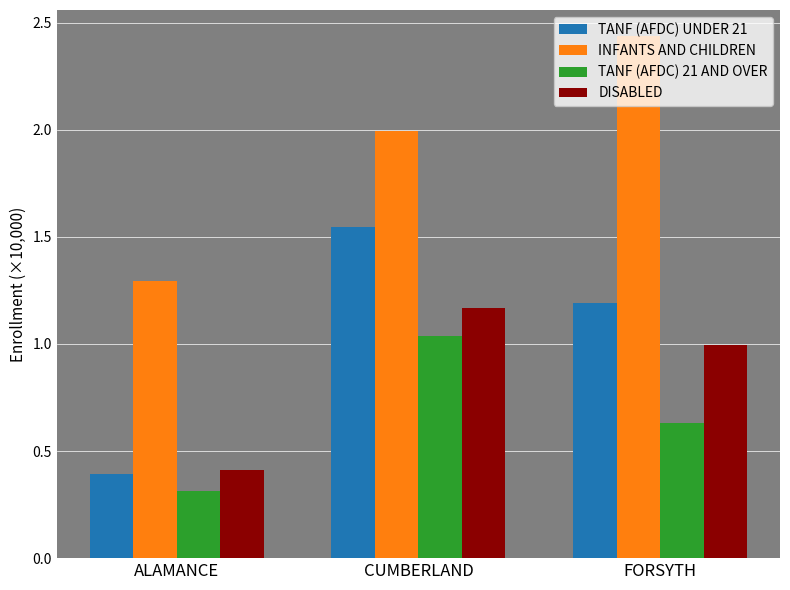

Between ALAMANCE and FORSYTH, which series saw the biggest shift?

INFANTS AND CHILDREN